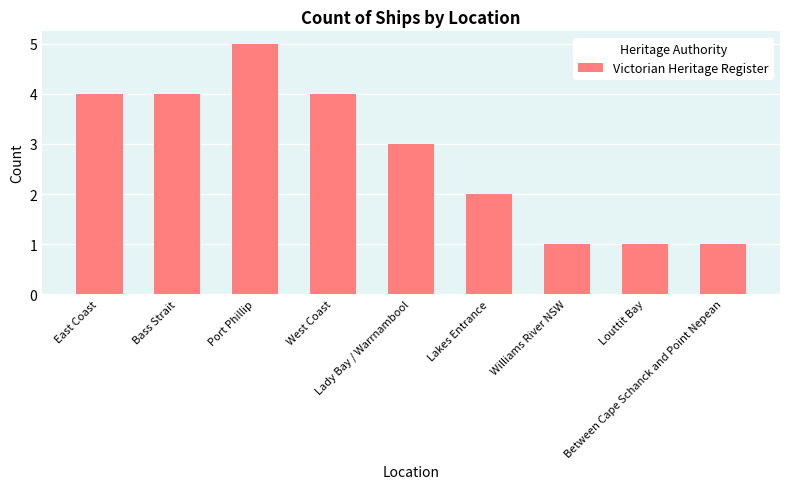

Where does the data first go above 3?

East Coast